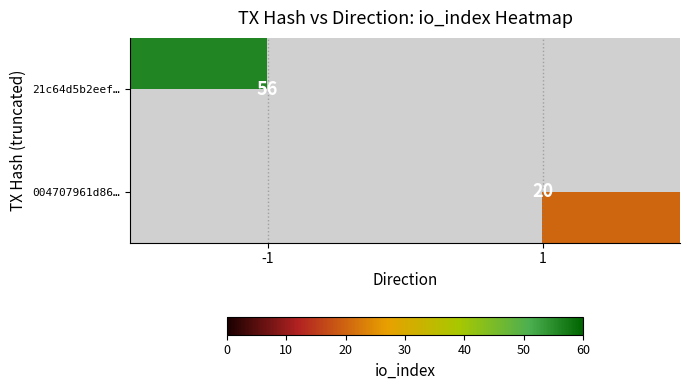

The 004707961d86… series shows 7 at 1. True or false?

False